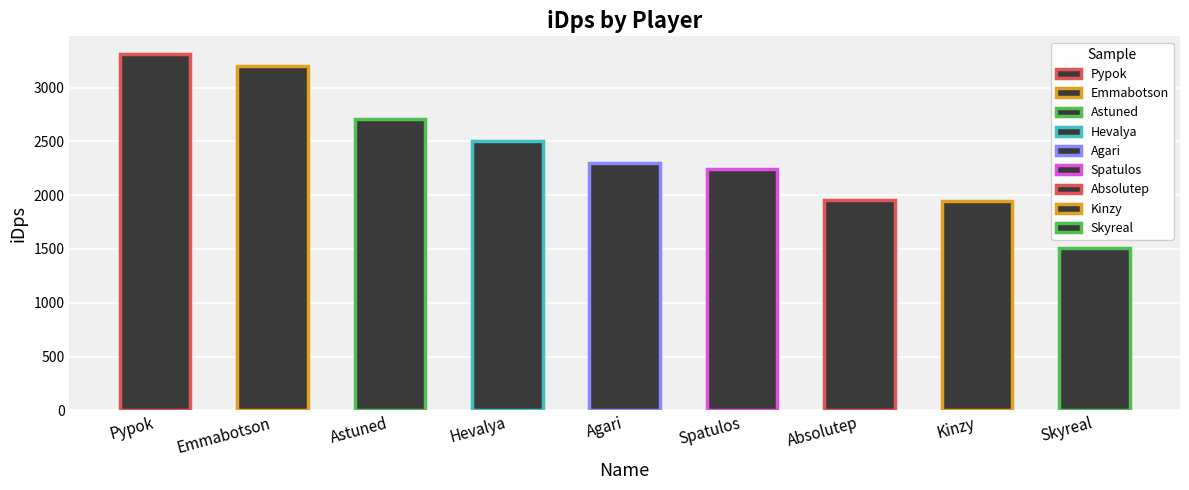

Are the bars horizontal?

No